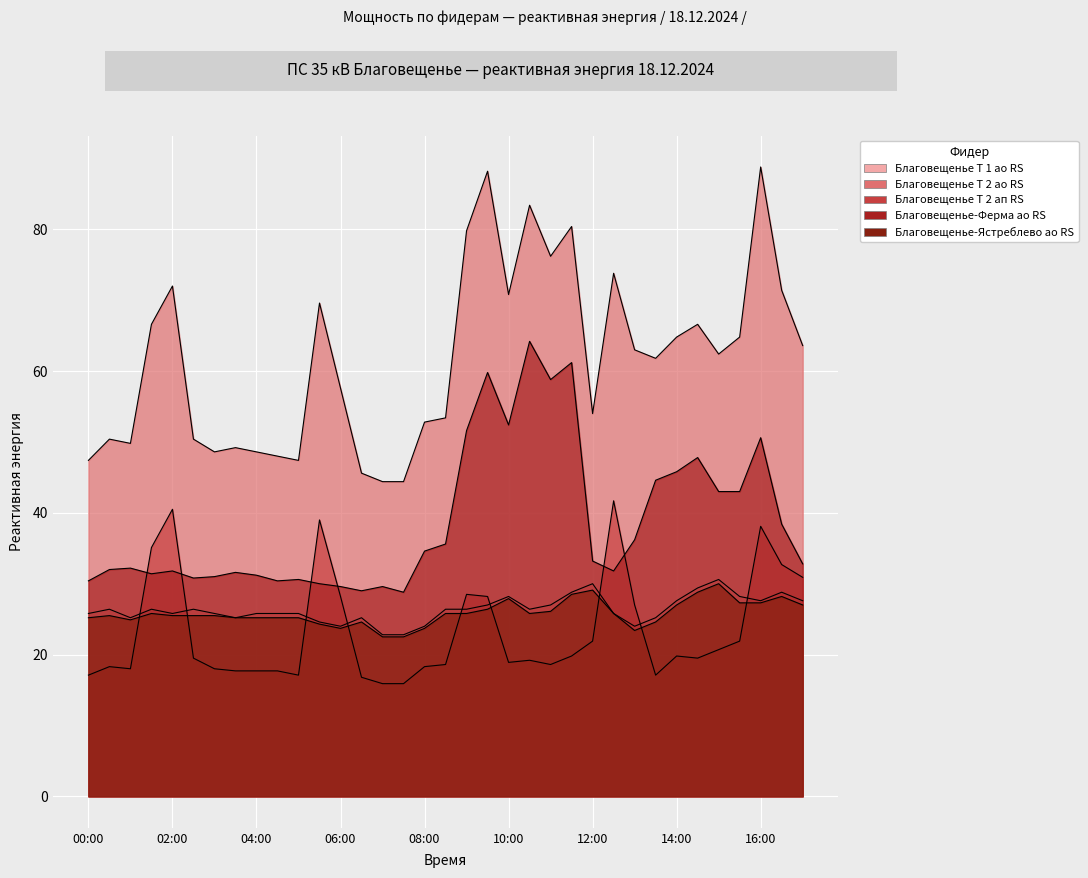

Is it true that Благовещенье-Ястреблево ао RS equals 29.1 at 12:00?

True